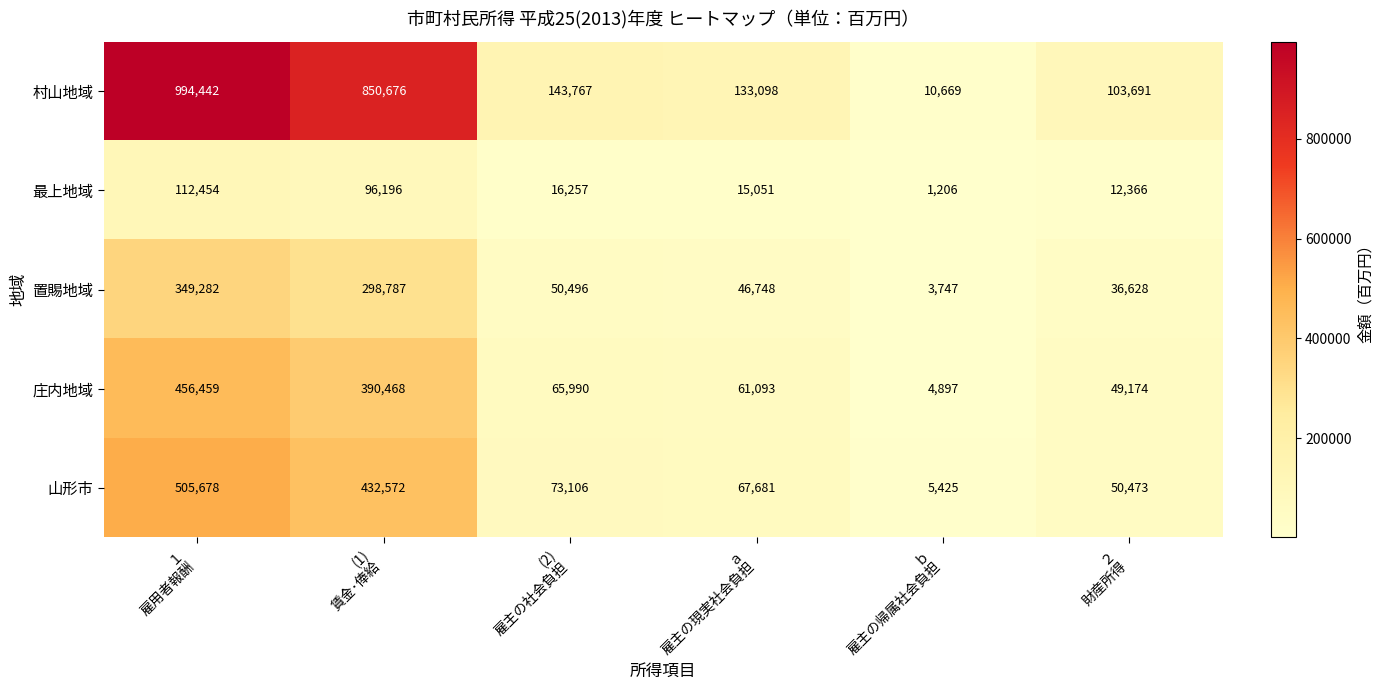

What is the difference between the second highest and second lowest values in the 山形市 series?

382099